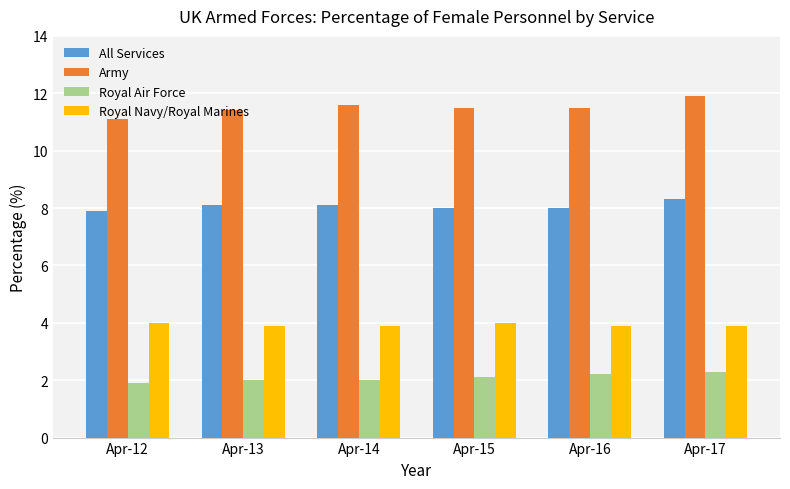

Which series has the largest range (max minus min)?

Army